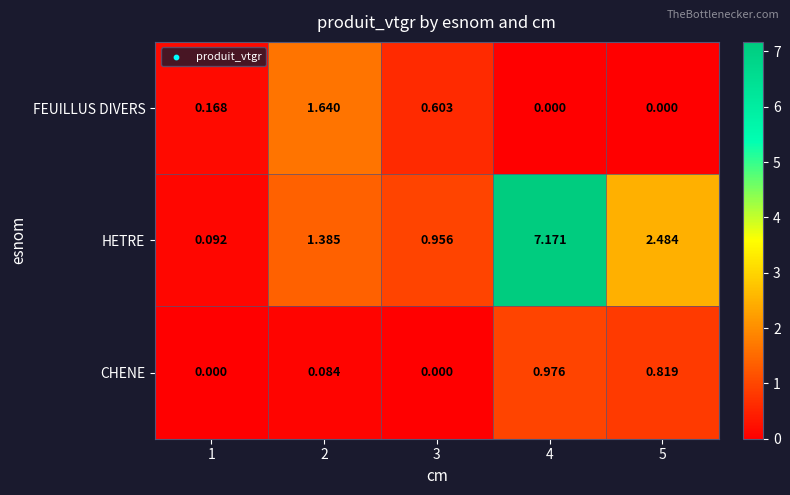

Which series has the largest total across all categories?

HETRE